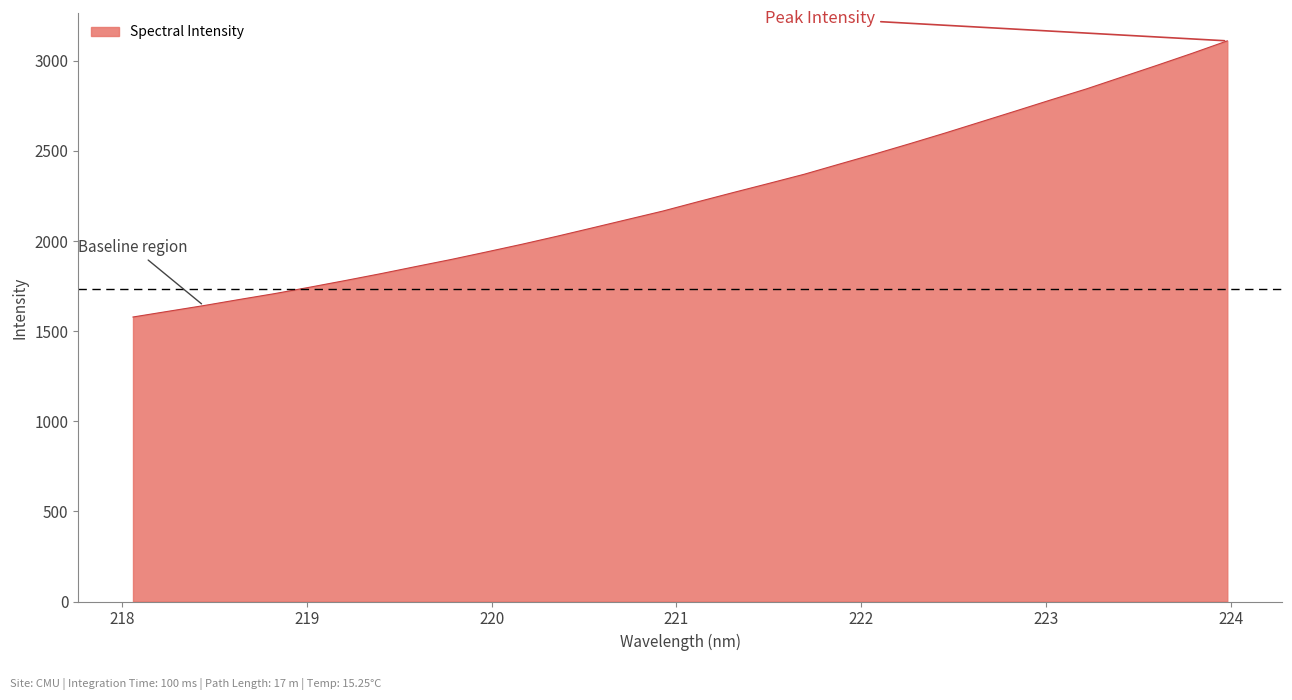

Reading left to right, transcribe all the data shown in this chart.

1578.1	1609.8	1641.3	1674.9	1707.5	1743.2	1780.1	1818.0	1857.8	1897.0	1938.7	1981.2	2025.8	2072.3	2119.0	2165.7	2217.7	2268.8	2318.9	2369.6	2426.1	2481.9	2539.6	2598.6	2659.7	2720.8	2782.6	2843.0	2908.4	2973.8	3040.5	3109.7